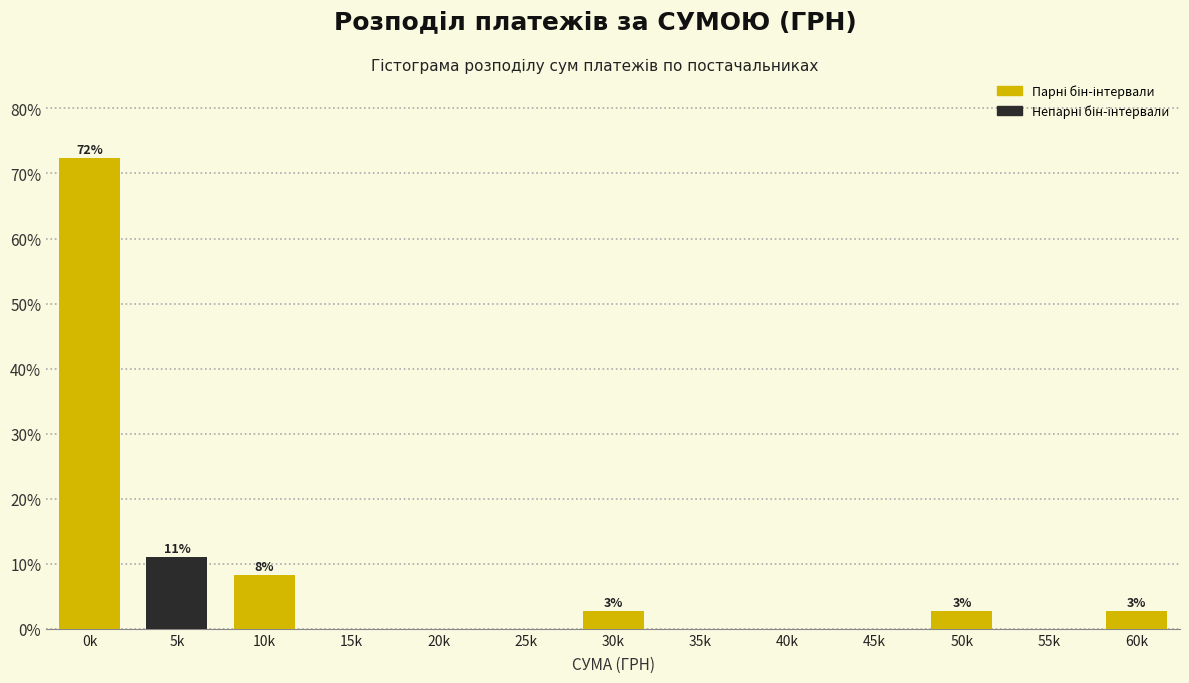

Reading right to left, list all the values displayed in this chart.

60k=2.8	55k=0.0	50k=2.8	45k=0.0	40k=0.0	35k=0.0	30k=2.8	25k=0.0	20k=0.0	15k=0.0	10k=8.3	5k=11.0	0k=72.4